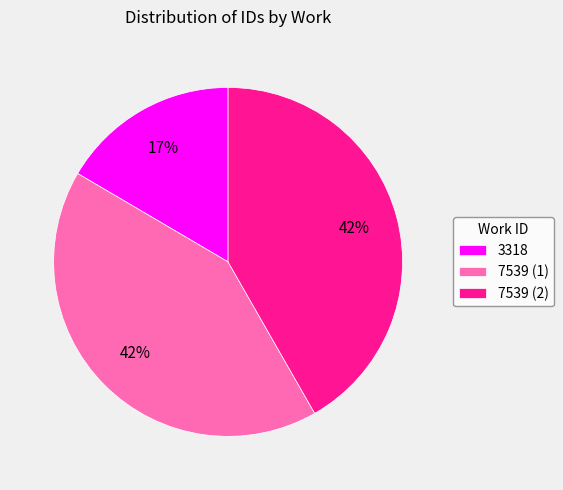

What percentage is the 3318 slice, to the nearest percent?

17%